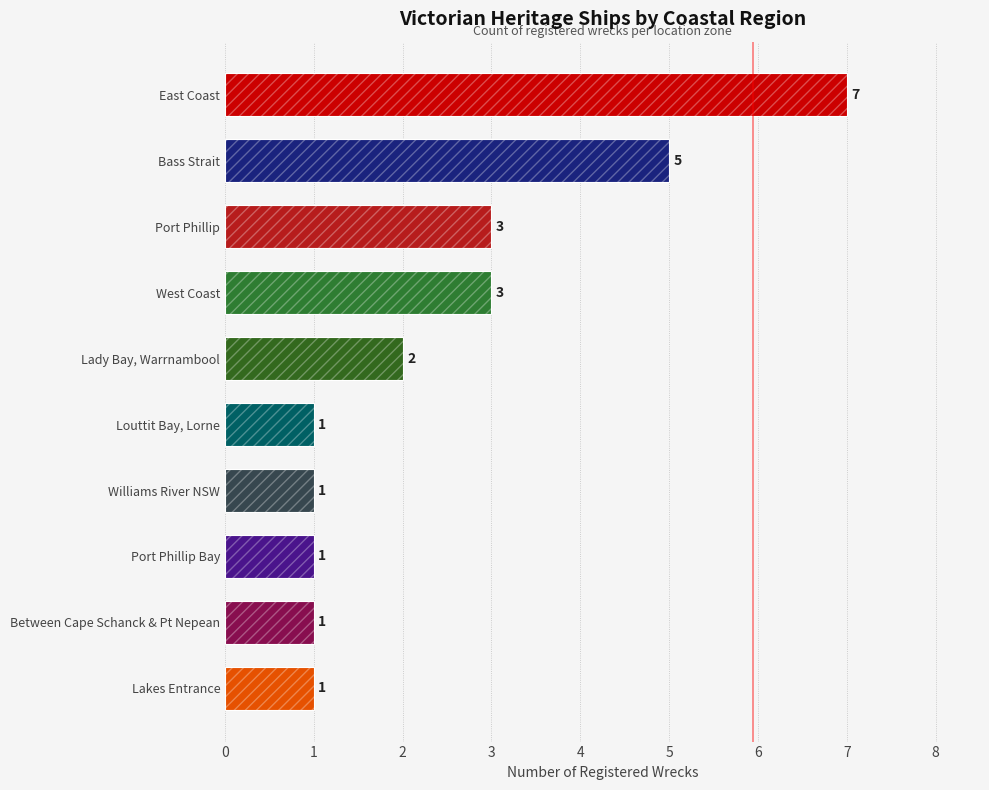

True or false: the data shows 1 at Lakes Entrance.

True